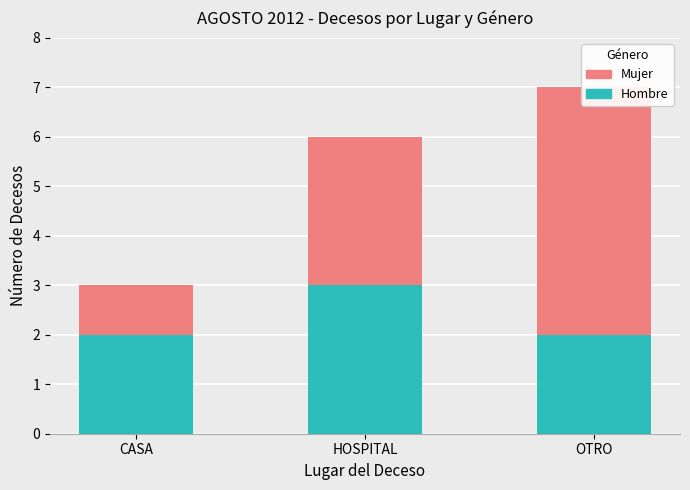

Reading right to left, extract all data points from this chart.

Hombre: OTRO=2	HOSPITAL=3	CASA=2
Mujer: OTRO=5	HOSPITAL=3	CASA=1